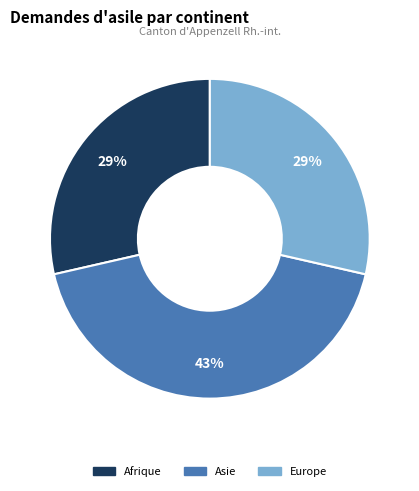

How many segments does this pie chart have?

3